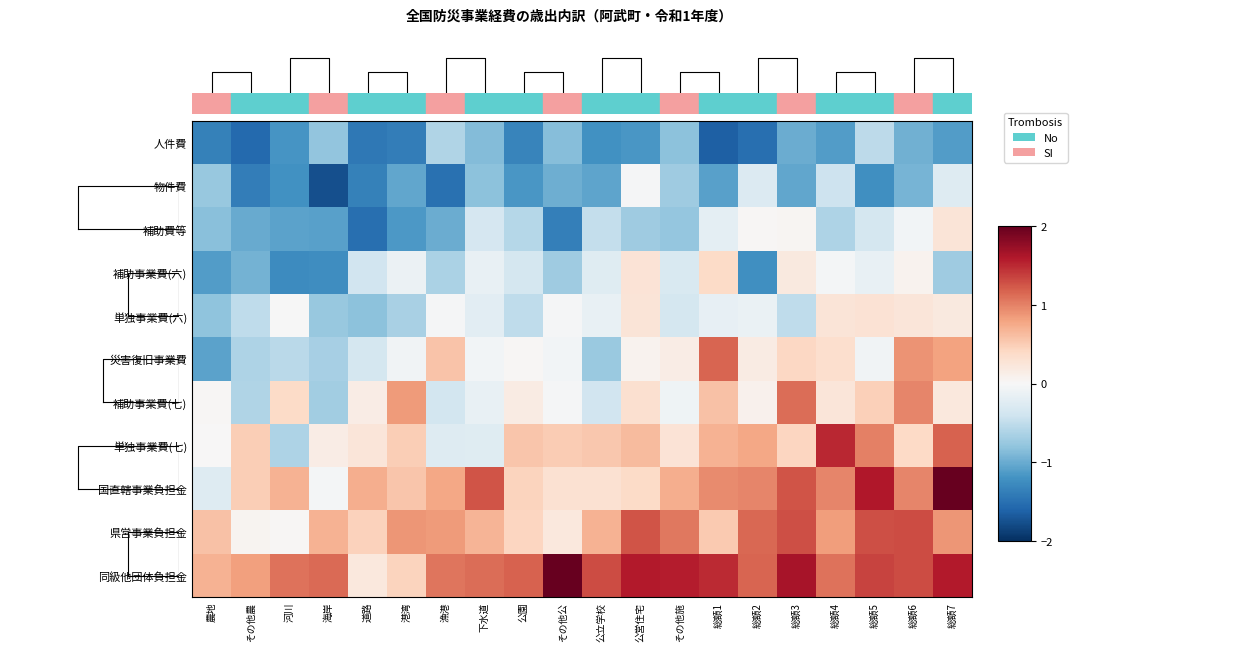

Reading right to left, transcribe all the data shown in this chart.

人件費: 総額7=-1.1	総額6=-1.0	総額5=-0.5	総額4=-1.1	総額3=-1.0	総額2=-1.5	総額1=-1.6	その他施=-0.8	公営住宅=-1.2	公立学校=-1.2	その他公=-0.9	公園=-1.3	下水道=-0.9	漁港=-0.6	港湾=-1.4	道路=-1.4	海岸=-0.8	河川=-1.2	その他農=-1.6	農地=-1.4
物件費: 総額7=-0.3	総額6=-0.9	総額5=-1.2	総額4=-0.4	総額3=-1.0	総額2=-0.3	総額1=-1.1	その他施=-0.7	公営住宅=-0.0	公立学校=-1.1	その他公=-1.0	公園=-1.2	下水道=-0.8	漁港=-1.5	港湾=-1.0	道路=-1.3	海岸=-1.8	河川=-1.2	その他農=-1.4	農地=-0.8
補助費等: 総額7=0.3	総額6=-0.1	総額5=-0.4	総額4=-0.6	総額3=0.0	総額2=0.0	総額1=-0.2	その他施=-0.8	公営住宅=-0.7	公立学校=-0.5	その他公=-1.4	公園=-0.6	下水道=-0.3	漁港=-1.0	港湾=-1.2	道路=-1.5	海岸=-1.1	河川=-1.1	その他農=-1.0	農地=-0.8
補助事業費(六): 総額7=-0.7	総額6=0.1	総額5=-0.1	総額4=-0.0	総額3=0.2	総額2=-1.2	総額1=0.4	その他施=-0.3	公営住宅=0.3	公立学校=-0.2	その他公=-0.7	公園=-0.4	下水道=-0.2	漁港=-0.6	港湾=-0.1	道路=-0.4	海岸=-1.2	河川=-1.3	その他農=-0.9	農地=-1.1
単独事業費(六): 総額7=0.2	総額6=0.2	総額5=0.3	総額4=0.3	総額3=-0.5	総額2=-0.1	総額1=-0.2	その他施=-0.4	公営住宅=0.3	公立学校=-0.1	その他公=-0.0	公園=-0.5	下水道=-0.2	漁港=-0.0	港湾=-0.6	道路=-0.8	海岸=-0.8	河川=-0.0	その他農=-0.5	農地=-0.8
災害復旧事業費: 総額7=0.8	総額6=0.9	総額5=-0.1	総額4=0.3	総額3=0.4	総額2=0.2	総額1=1.2	その他施=0.2	公営住宅=0.1	公立学校=-0.7	その他公=-0.1	公園=0.0	下水道=-0.1	漁港=0.6	港湾=-0.1	道路=-0.4	海岸=-0.7	河川=-0.5	その他農=-0.6	農地=-1.1
補助事業費(七): 総額7=0.2	総額6=1.0	総額5=0.5	総額4=0.2	総額3=1.1	総額2=0.1	総額1=0.6	その他施=-0.1	公営住宅=0.3	公立学校=-0.4	その他公=-0.0	公園=0.2	下水道=-0.1	漁港=-0.4	港湾=0.8	道路=0.2	海岸=-0.7	河川=0.4	その他農=-0.6	農地=0.0
単独事業費(七): 総額7=1.2	総額6=0.4	総額5=1.0	総額4=1.5	総額3=0.4	総額2=0.8	総額1=0.7	その他施=0.3	公営住宅=0.6	公立学校=0.5	その他公=0.5	公園=0.5	下水道=-0.2	漁港=-0.3	港湾=0.5	道路=0.2	海岸=0.2	河川=-0.6	その他農=0.5	農地=0.0
国直轄事業負担金: 総額7=2.0	総額6=1.0	総額5=1.6	総額4=1.0	総額3=1.3	総額2=1.0	総額1=1.0	その他施=0.7	公営住宅=0.4	公立学校=0.3	その他公=0.3	公園=0.5	下水道=1.3	漁港=0.8	港湾=0.6	道路=0.7	海岸=-0.0	河川=0.7	その他農=0.5	農地=-0.3
県営事業負担金: 総額7=0.9	総額6=1.3	総額5=1.3	総額4=0.8	総額3=1.3	総額2=1.1	総額1=0.5	その他施=1.1	公営住宅=1.3	公立学校=0.7	その他公=0.2	公園=0.4	下水道=0.7	漁港=0.8	港湾=0.9	道路=0.5	海岸=0.7	河川=0.0	その他農=0.0	農地=0.6
同級他団体負担金: 総額7=1.6	総額6=1.3	総額5=1.4	総額4=1.1	総額3=1.6	総額2=1.2	総額1=1.5	その他施=1.6	公営住宅=1.6	公立学校=1.3	その他公=2.0	公園=1.2	下水道=1.1	漁港=1.1	港湾=0.4	道路=0.2	海岸=1.1	河川=1.1	その他農=0.8	農地=0.7